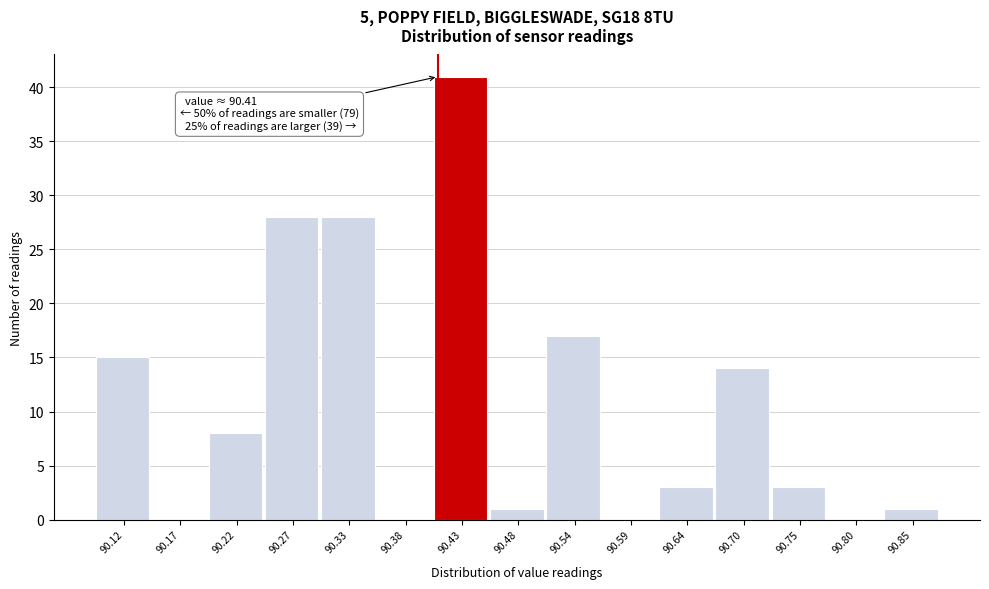

Over which range of the x-axis is the bar tallest?

90.41 to 90.46